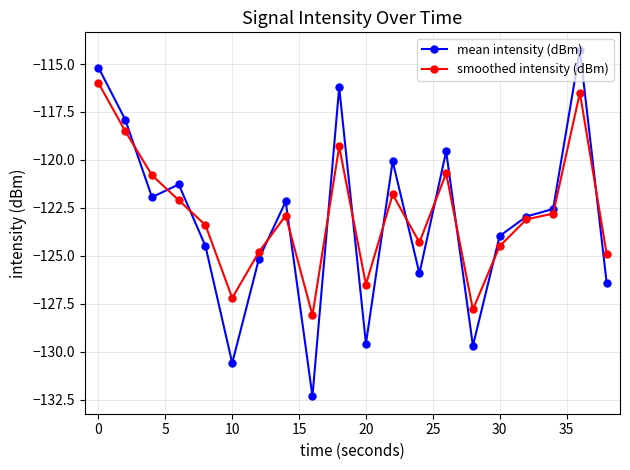

What is the sum of all smoothed intensity (dBm) values?

-2456.0